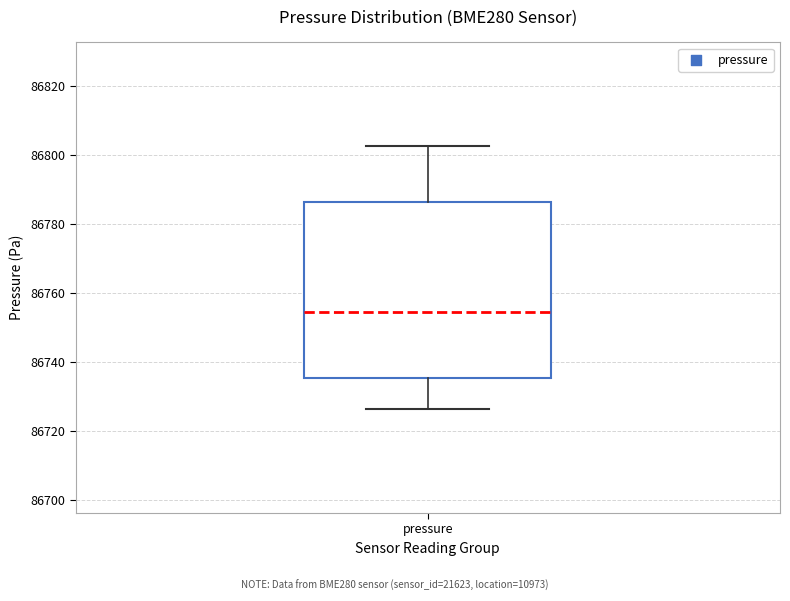

Transcribe this box plot: give where the median line is, the range the box spans, and where the two whiskers end, as read against the y-axis. The values are not printed on the chart, so give them approximately, as read against the axis.

median 86754, box 86736 to 86786, whiskers 86726 to 86802